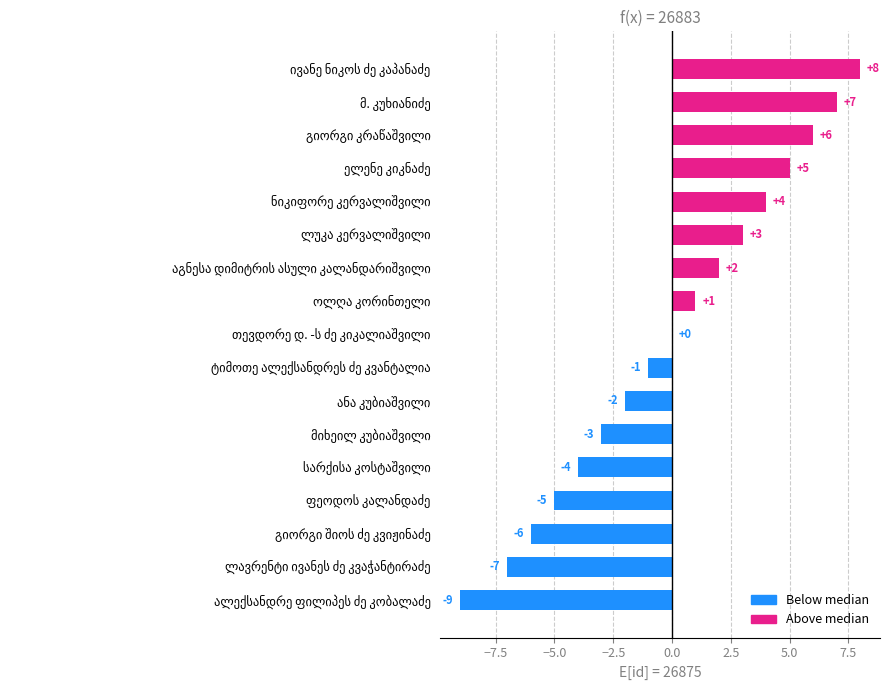

What is the maximum value shown in the chart?

8